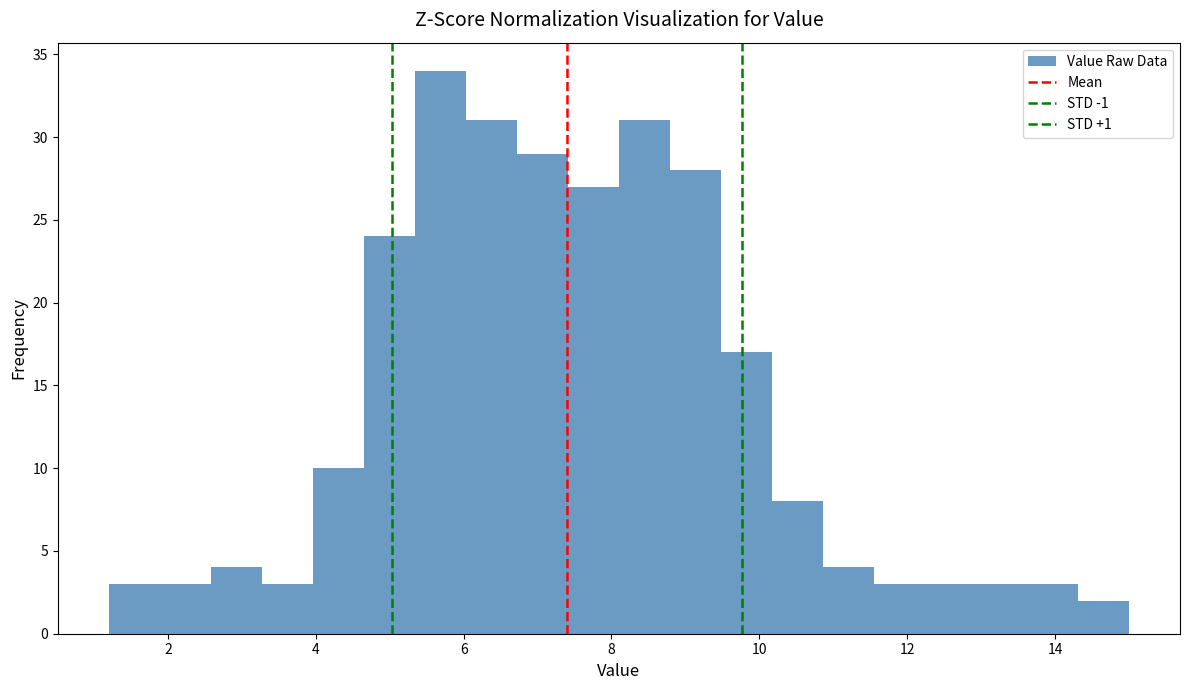

Around what value on the x-axis is the tallest bar? Give the approximate position of its centre, as read against the axis.

5.6